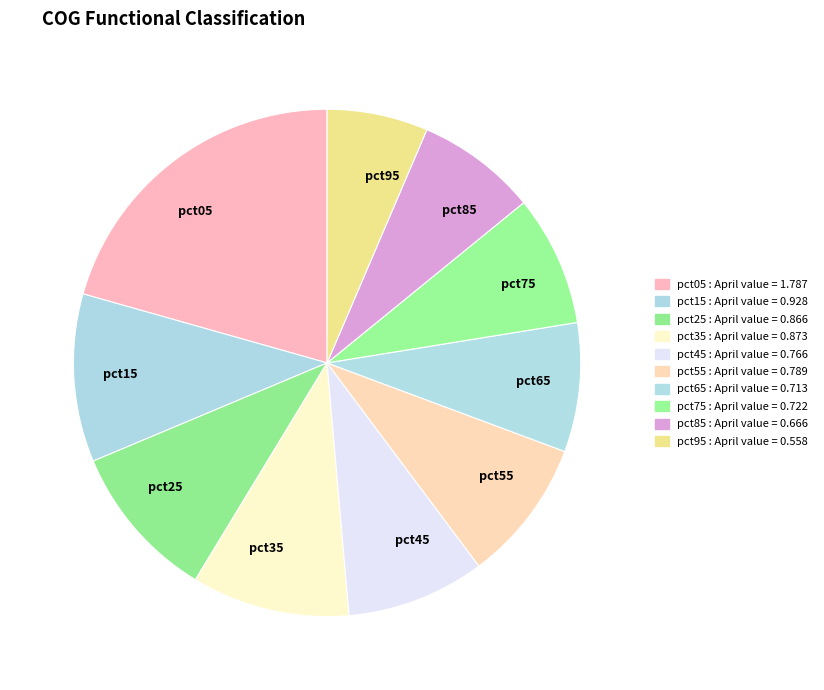

Is there a majority slice in this chart?

No